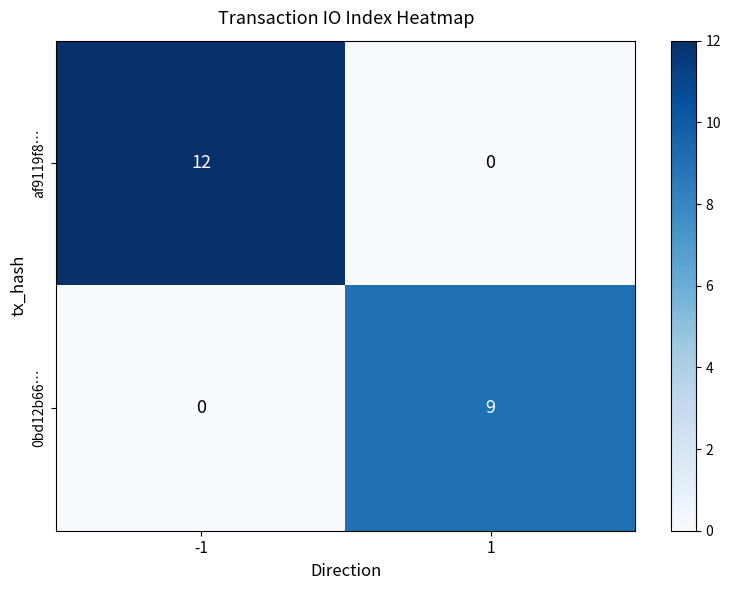

Reading right to left, what are all the values shown in this chart?

af9119f8…: 1=0	-1=12
0bd12b66…: 1=9	-1=0